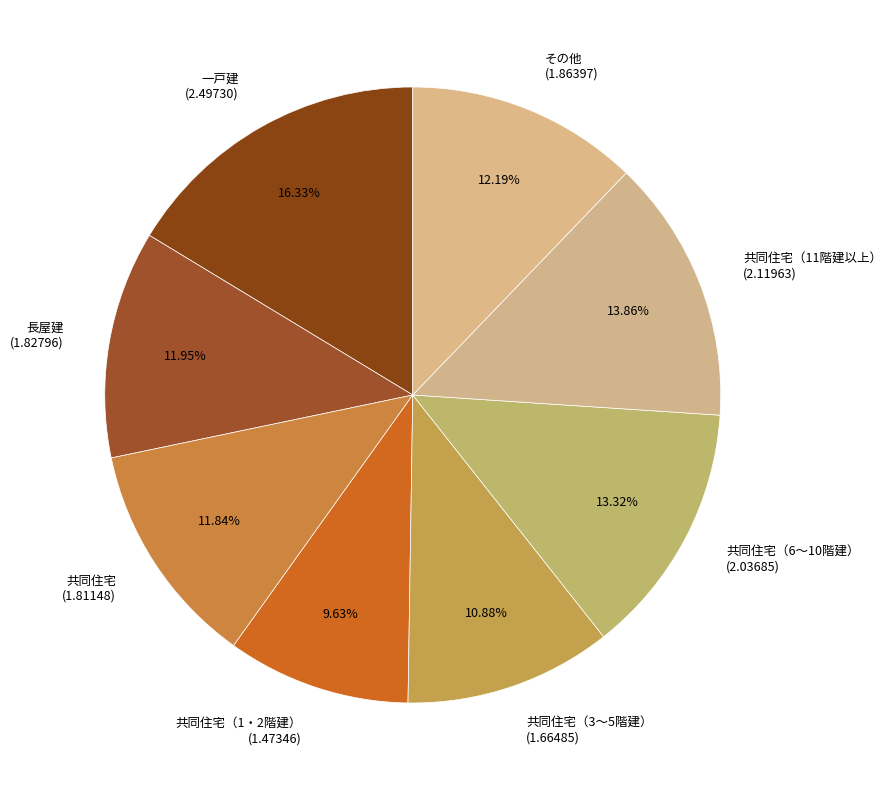

What is the largest slice in the pie chart?

一戸建